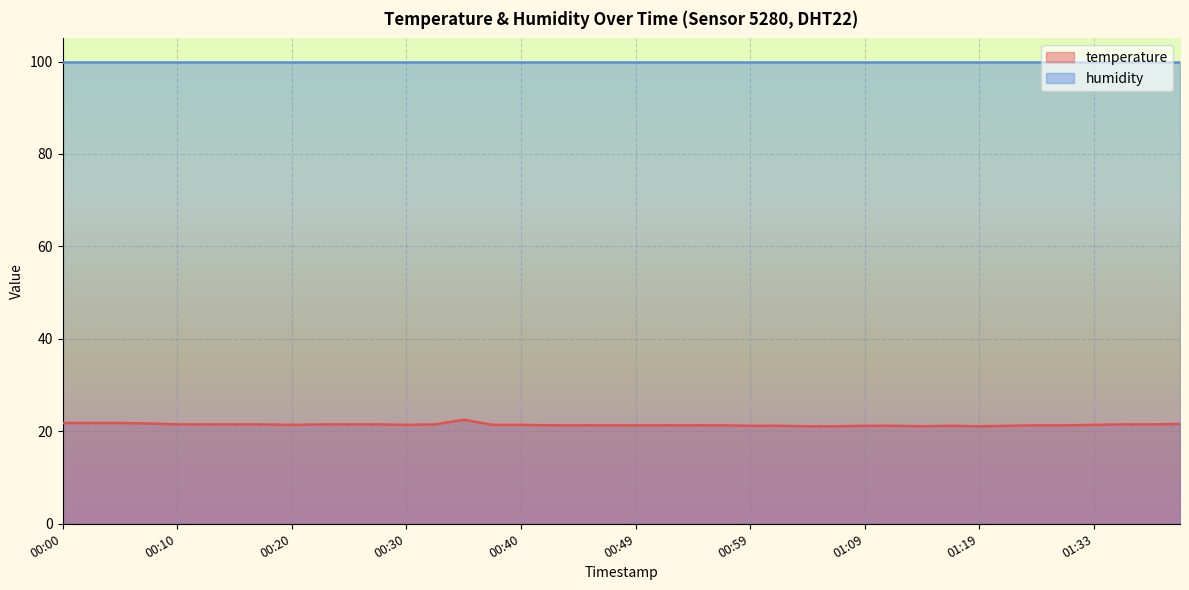

Approximately how many times larger is the value at 01:02 compared to 00:23?

1.0